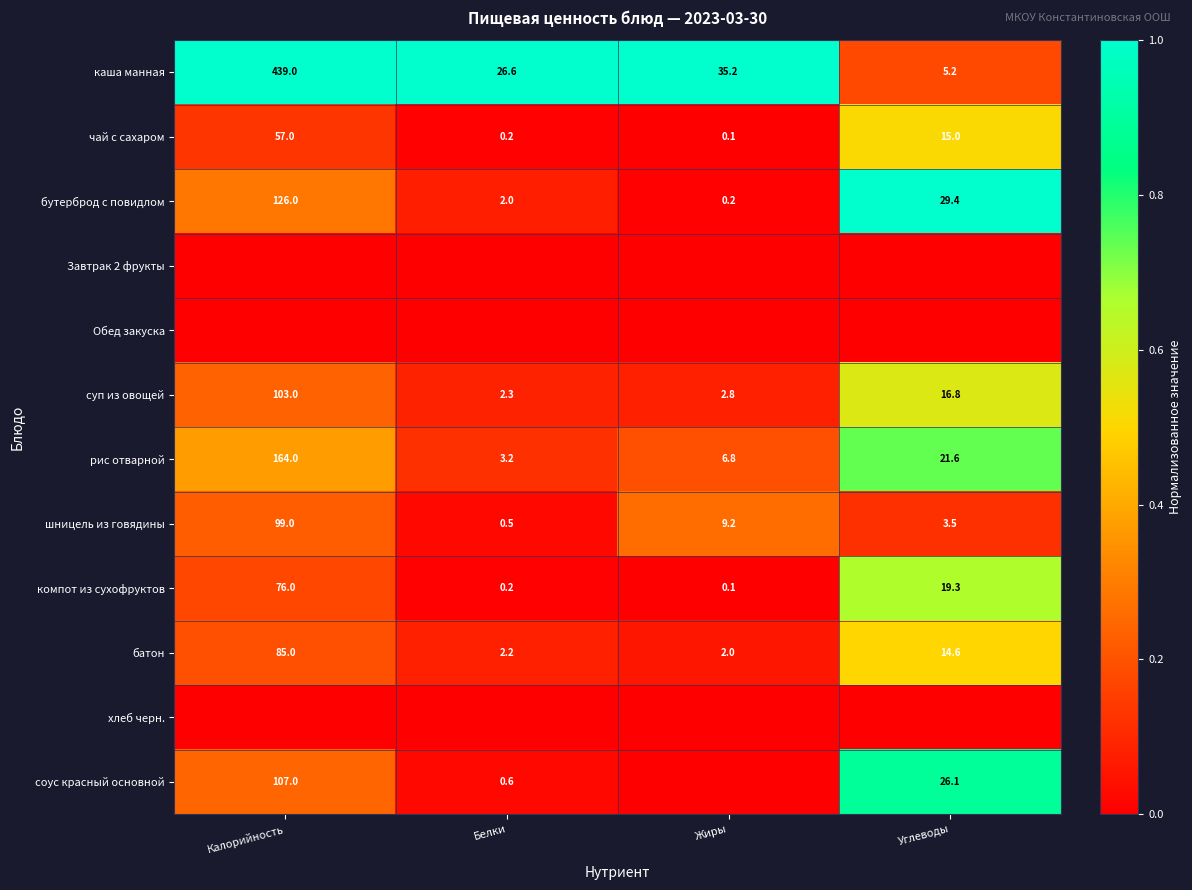

At how many categories does at least one series exceed 0?

4